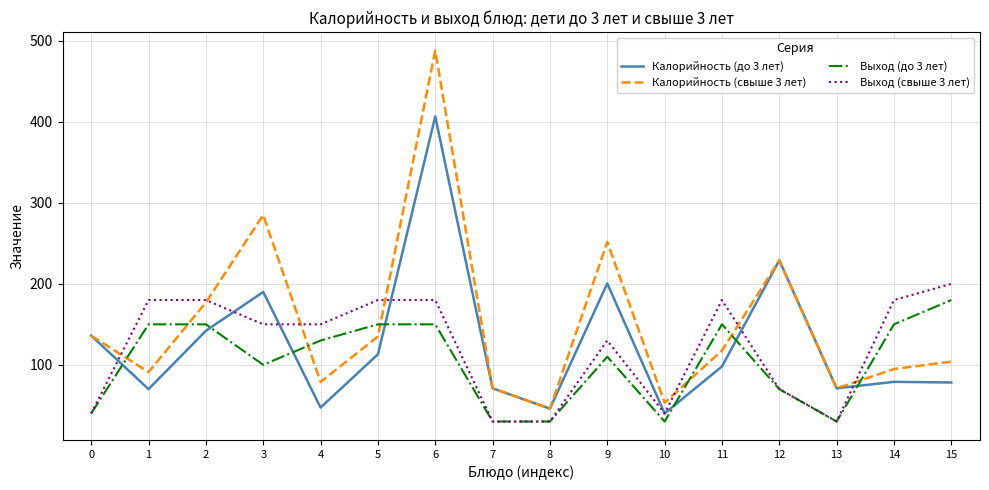

Is the value of Выход (до 3 лет) at 8 greater than the value of Калорийность (до 3 лет) at 2?

No